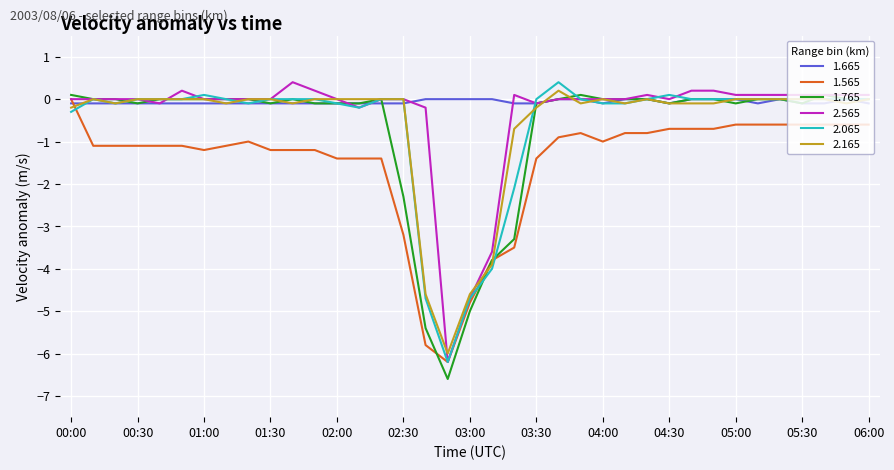

What is the maximum value shown in the chart?

0.4